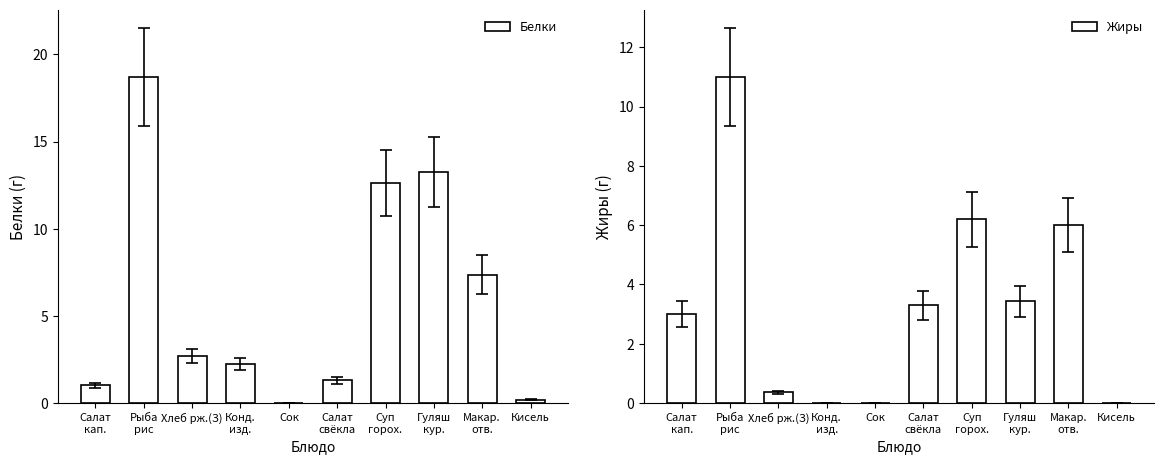

Are the bars horizontal?

No